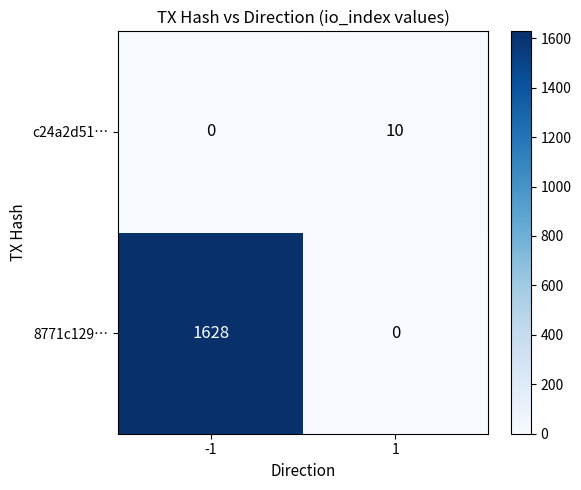

List the series in order of their peak value, lowest first.

c24a2d51…, 8771c129…